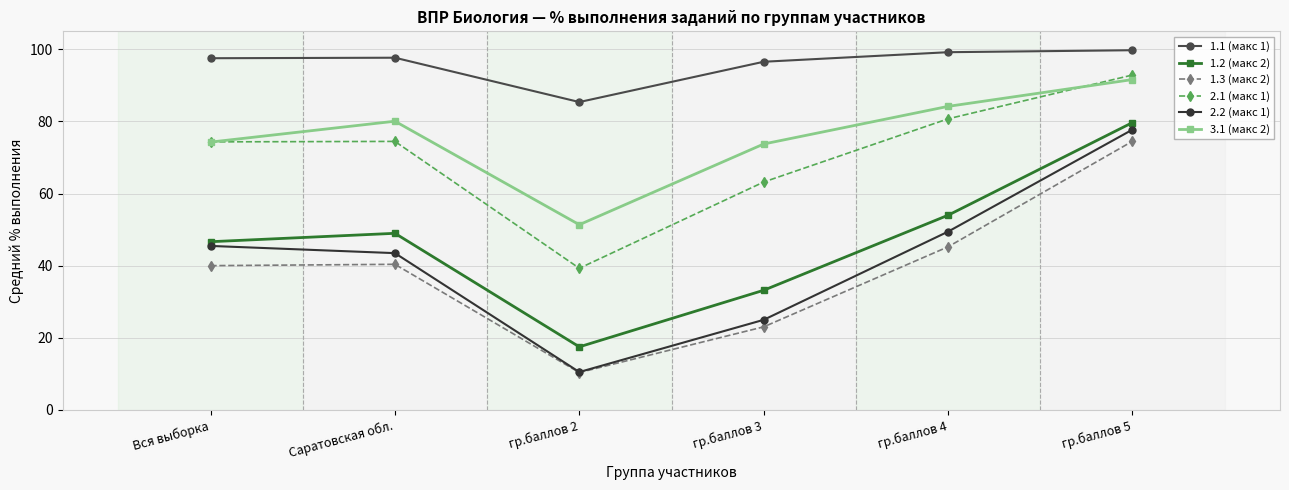

Which series has the largest range (max minus min)?

2.2 (макс 1)